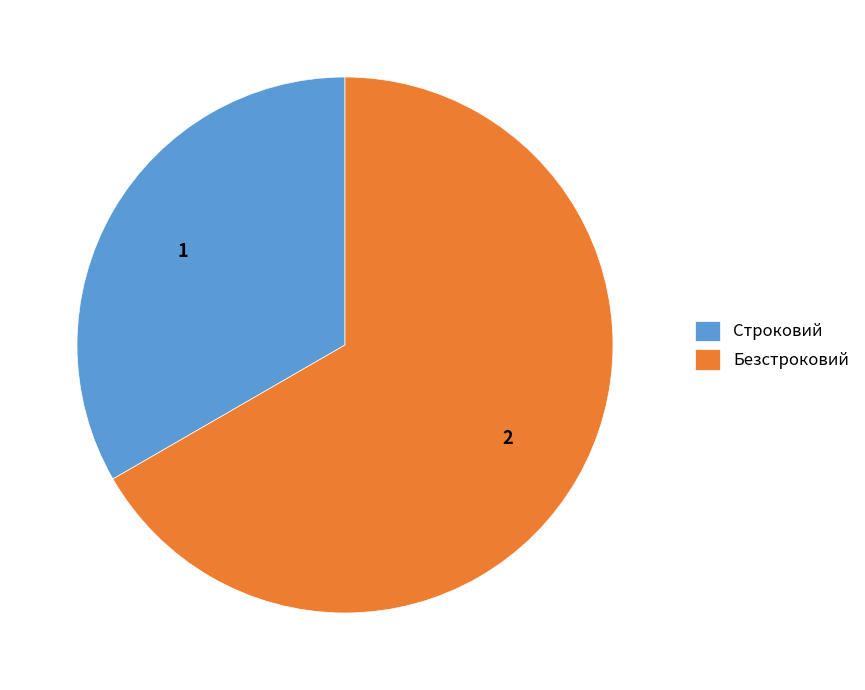

How many slices are in this pie chart?

2